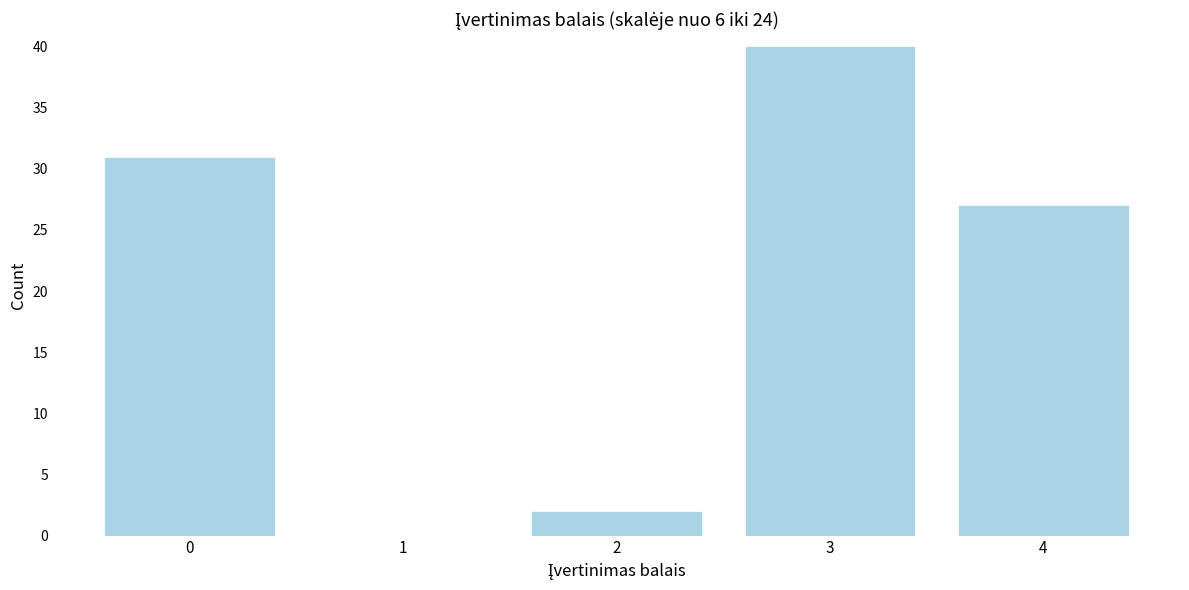

Reading left to right, what are all the values shown in this chart?

0=31	1=0	2=2	3=40	4=27